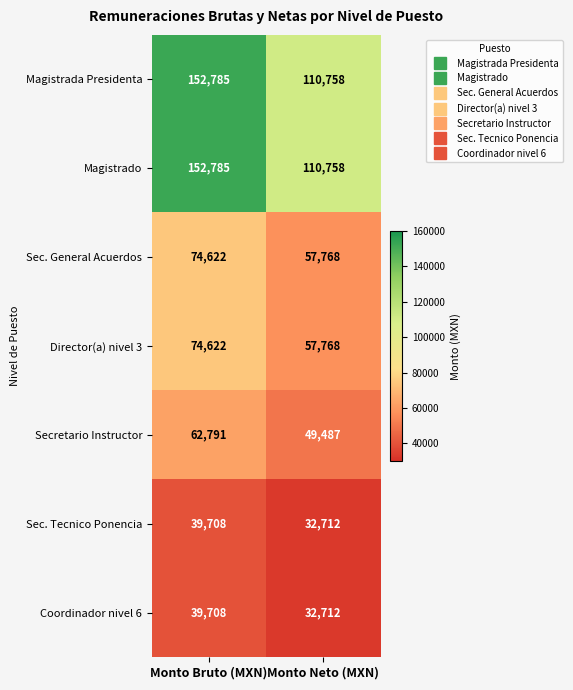

At which category is the sum across all series the highest?

Monto Bruto (MXN)